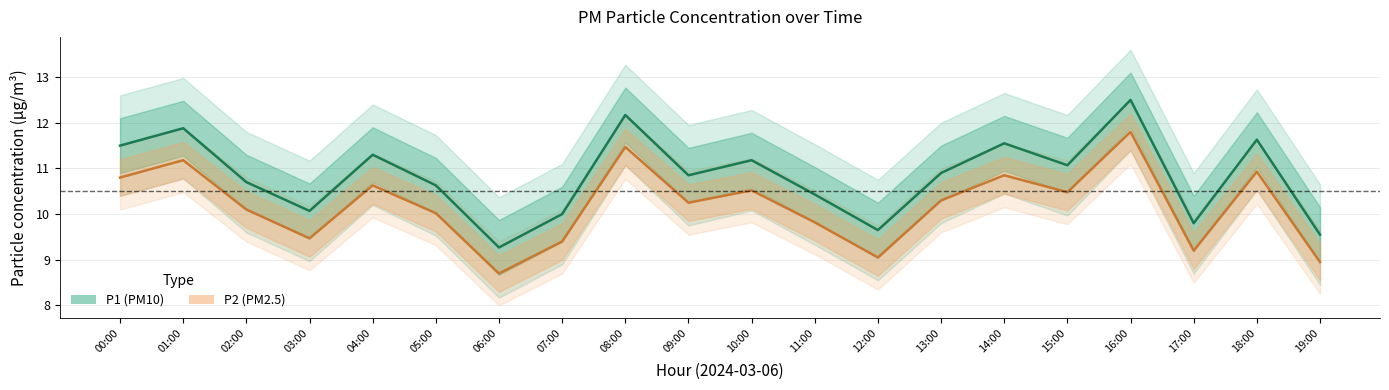

The P1 series shows 17.4 at 03:00. True or false?

False